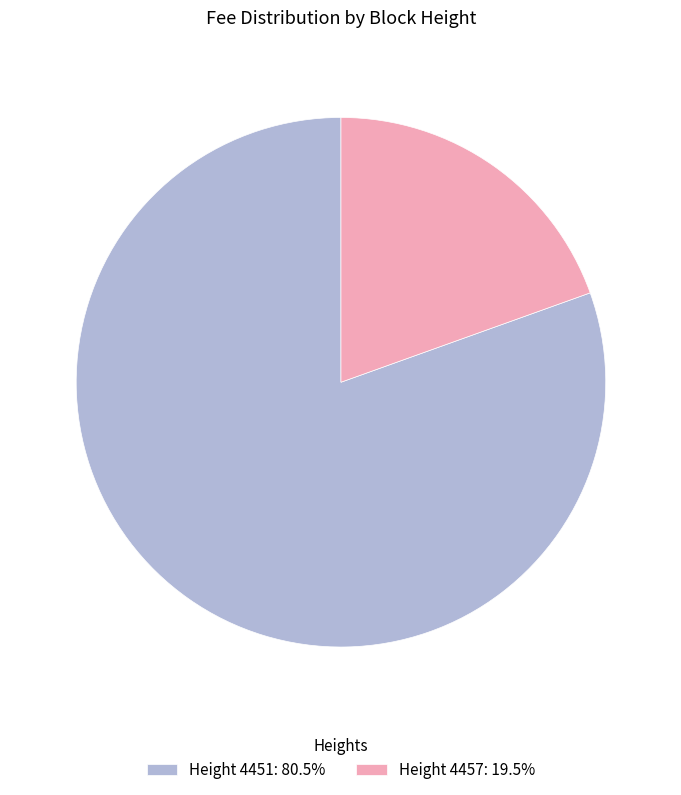

What is the ratio of the value at Height 4451: 80.5% to the value at Height 4457: 19.5%?

4.1